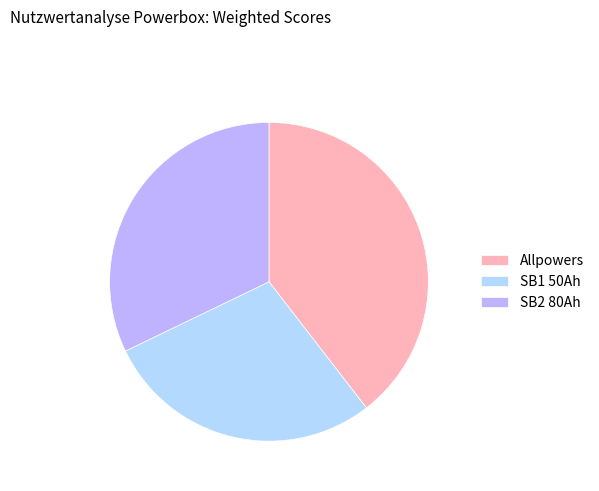

Does SB1 50Ah account for over 50% of the chart?

No